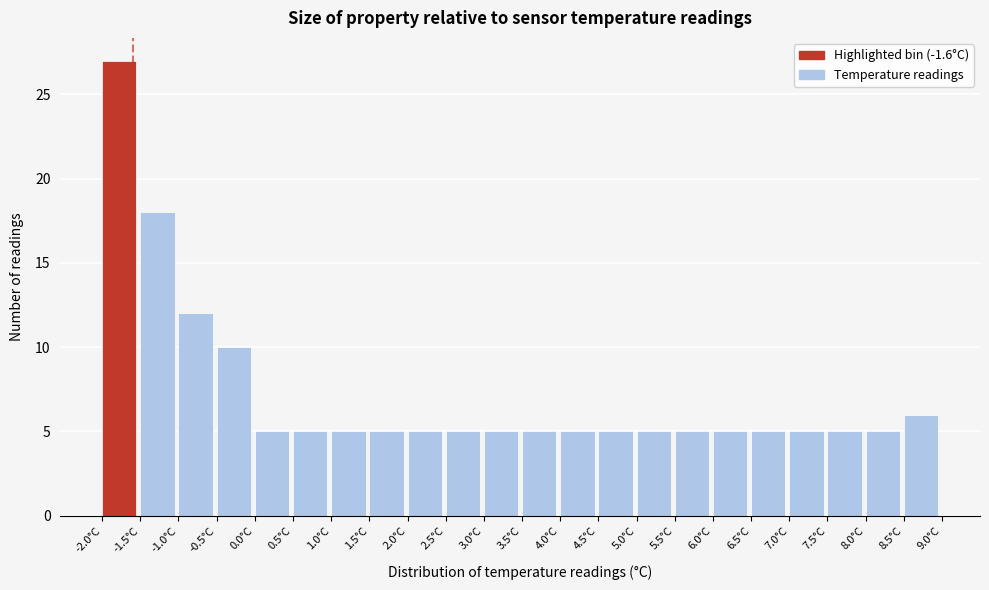

Reading left to right, transcribe this chart: for each bar, give the range it covers on the x-axis and its height. The values are not printed on the chart, so give them approximately, as read against the axis.

-2.0 to -1.5: 27
-1.5 to -1.0: 18
-1.0 to -0.5: 12
-0.5 to 0.0: 10
0.0 to 0.5: 5
0.5 to 1.0: 5
1.0 to 1.5: 5
1.5 to 2.0: 5
2.0 to 2.5: 5
2.5 to 3.0: 5
3.0 to 3.5: 5
3.5 to 4.0: 5
4.0 to 4.5: 5
4.5 to 5.0: 5
5.0 to 5.5: 5
5.5 to 6.0: 5
6.0 to 6.5: 5
6.5 to 7.0: 5
7.0 to 7.5: 5
7.5 to 8.0: 5
8.0 to 8.5: 5
8.5 to 9.0: 6